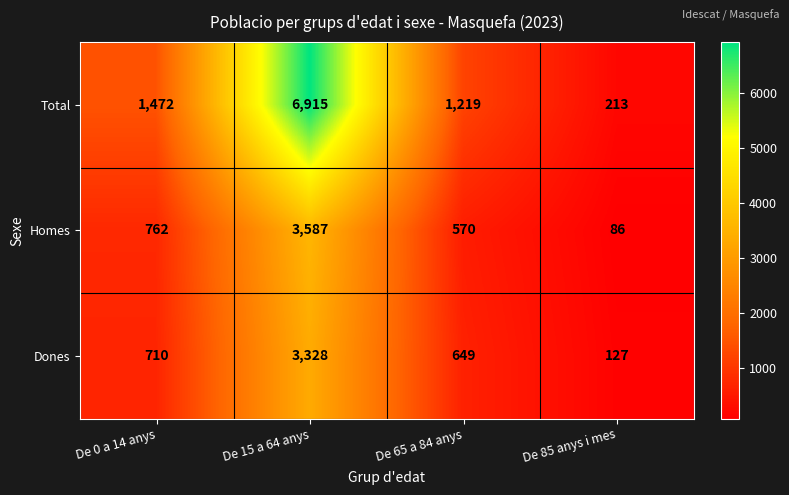

What is the average value of the Total series?

2455